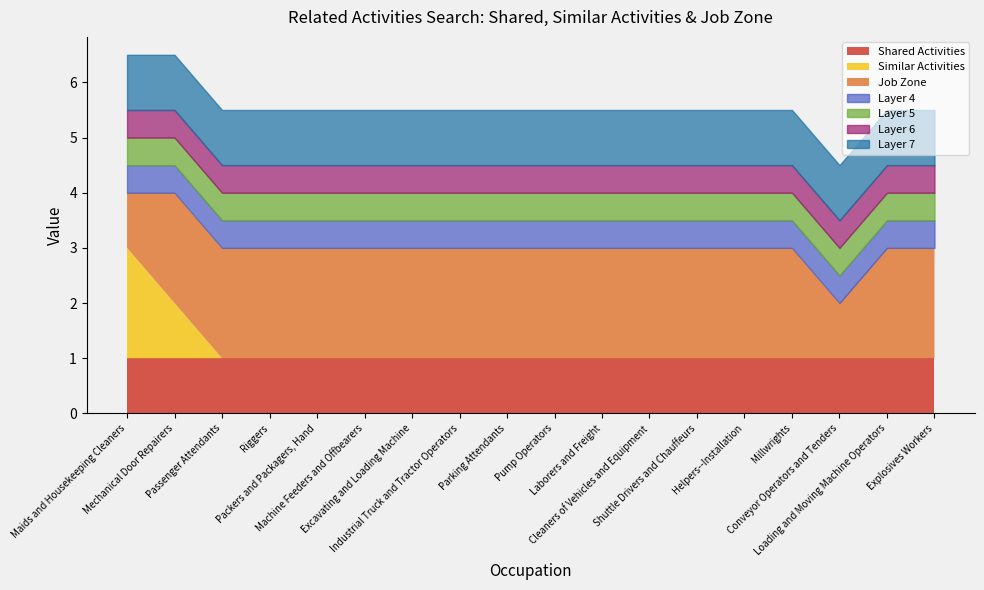

Is it true that Similar Activities equals -1 at Millwrights?

False